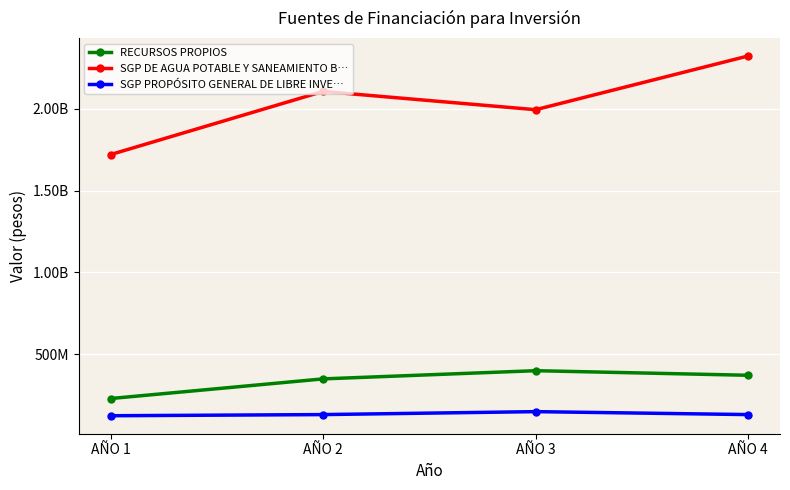

The value of SGP DE AGUA POTABLE Y SANEAMIENTO B… at AÑO 3 is 1993438555. True or false?

True